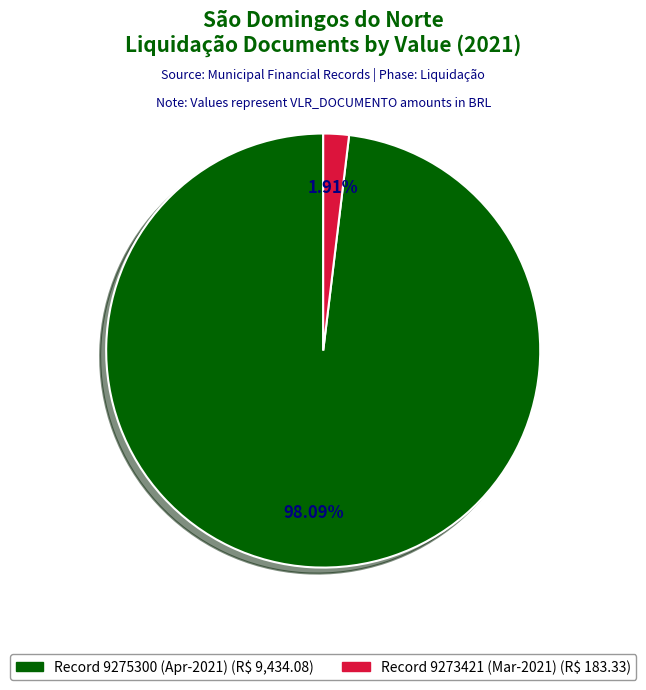

Is there any slice that represents more than half of the pie?

Yes